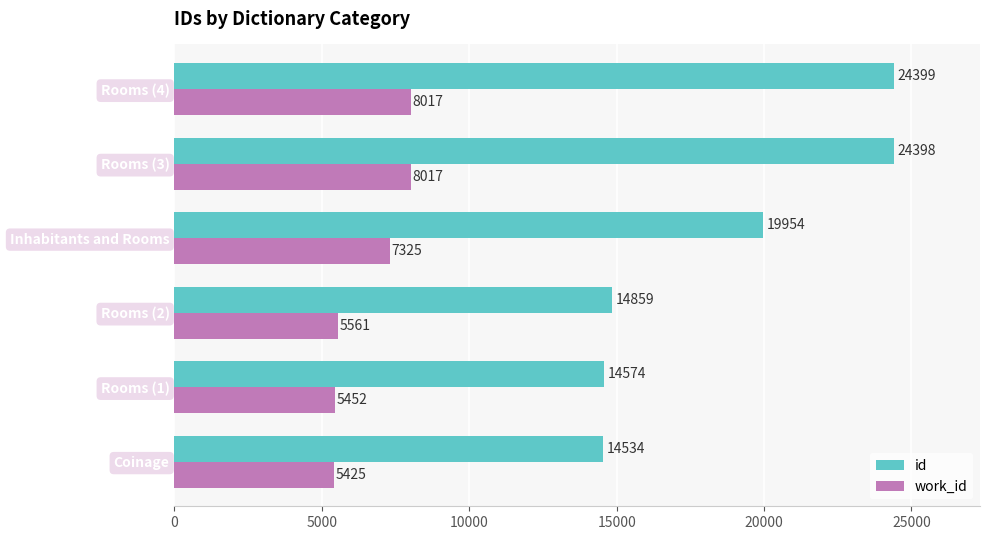

What is the difference between the maximum and minimum values in the work_id series?

2592